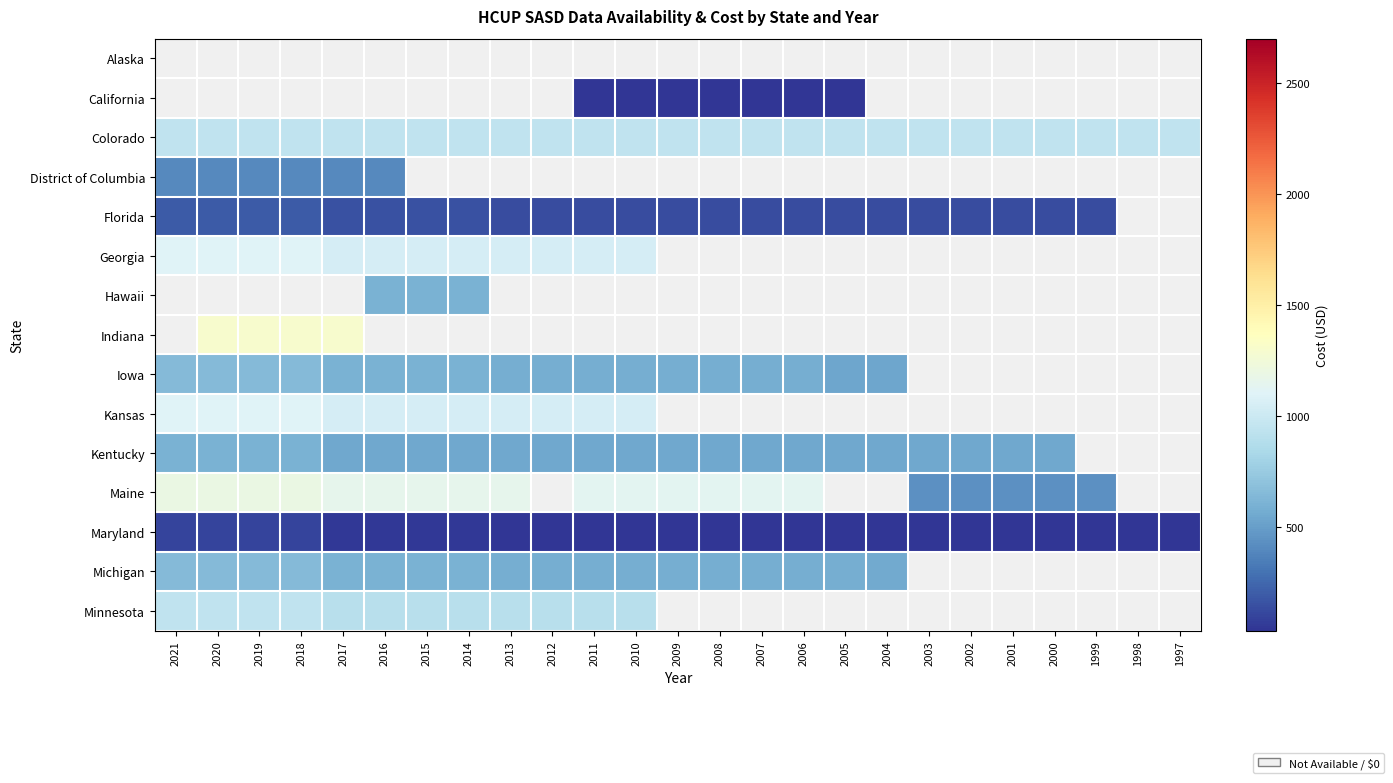

Is the value of Maryland at 2008 greater than the value of Kentucky at 2012?

No